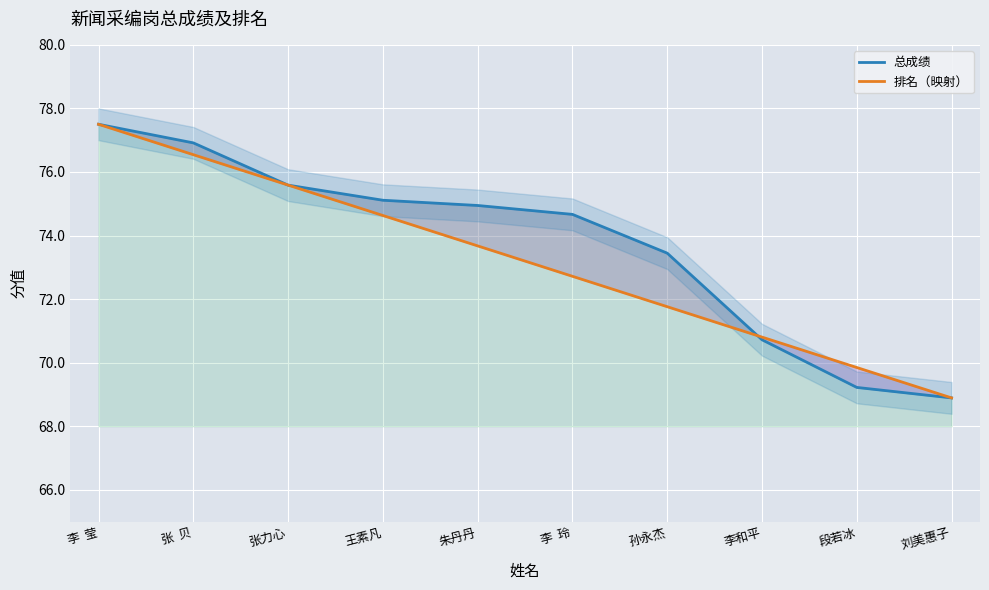

Is it true that 总成绩 equals 68.9 at 刘美惠子?

True